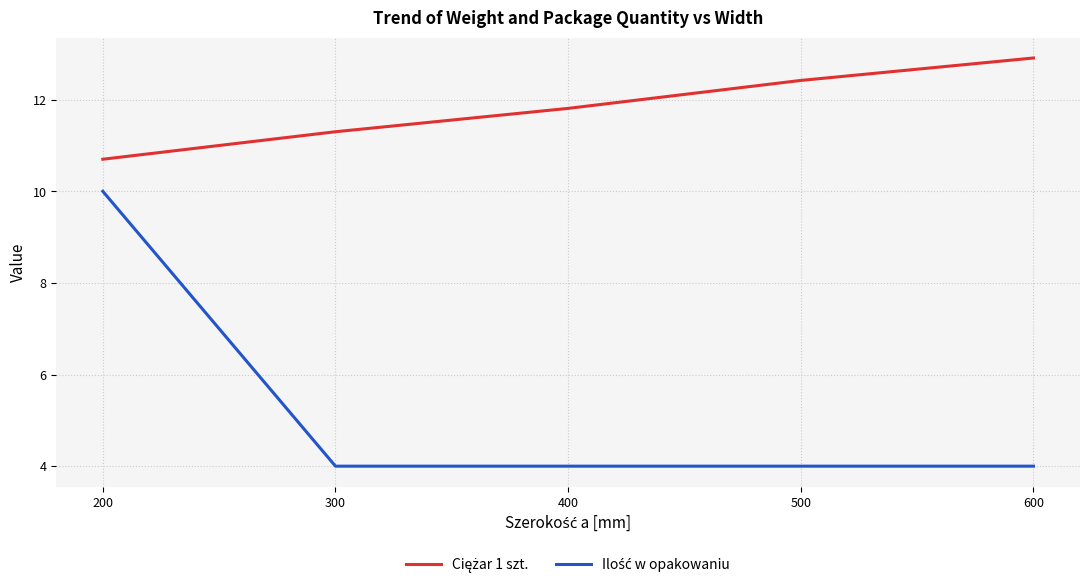

What is the difference between the highest and lowest values at 500?

8.4